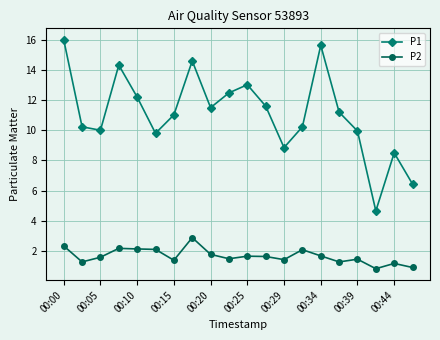

What is the value of the P2 point at the 15th from the left?

1.7